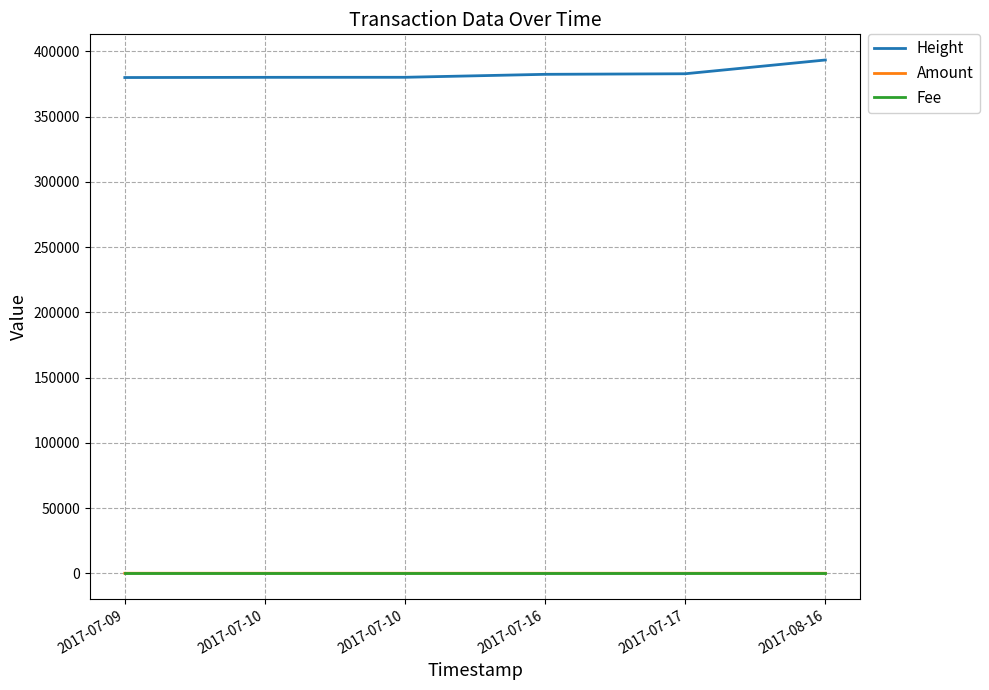

Is the value of Height at 2017-07-16 greater than the value of Amount at 2017-07-09?

Yes